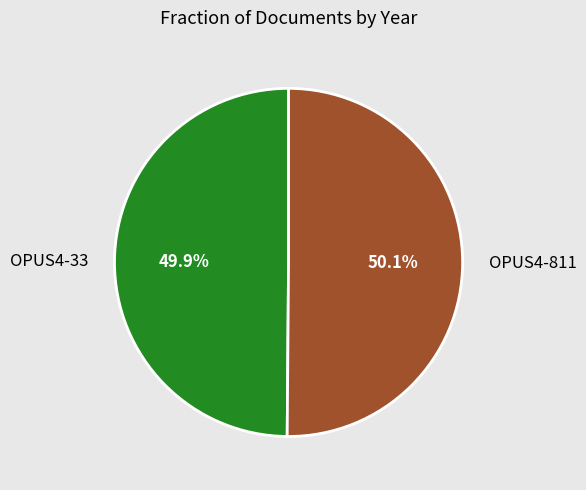

To the nearest percent, what percentage of the pie is OPUS4-33?

50%